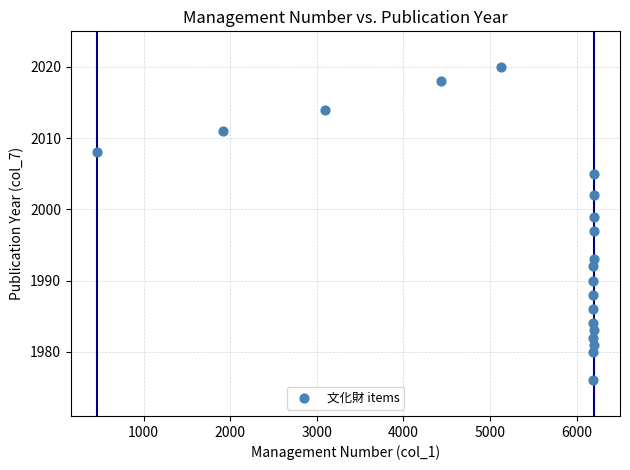

What is the range of X values (max minus min)?

5743